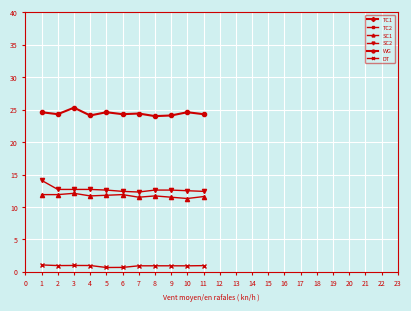

How many categories are shown in the chart?

11